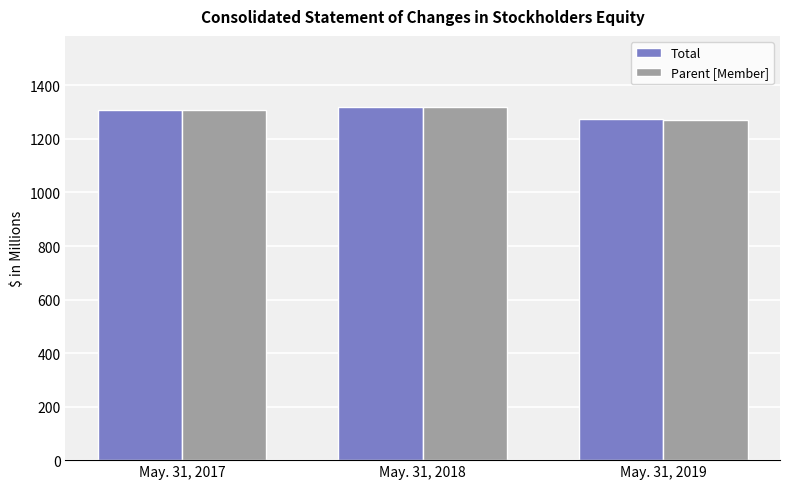

What is the minimum value shown in the chart?

1271.5